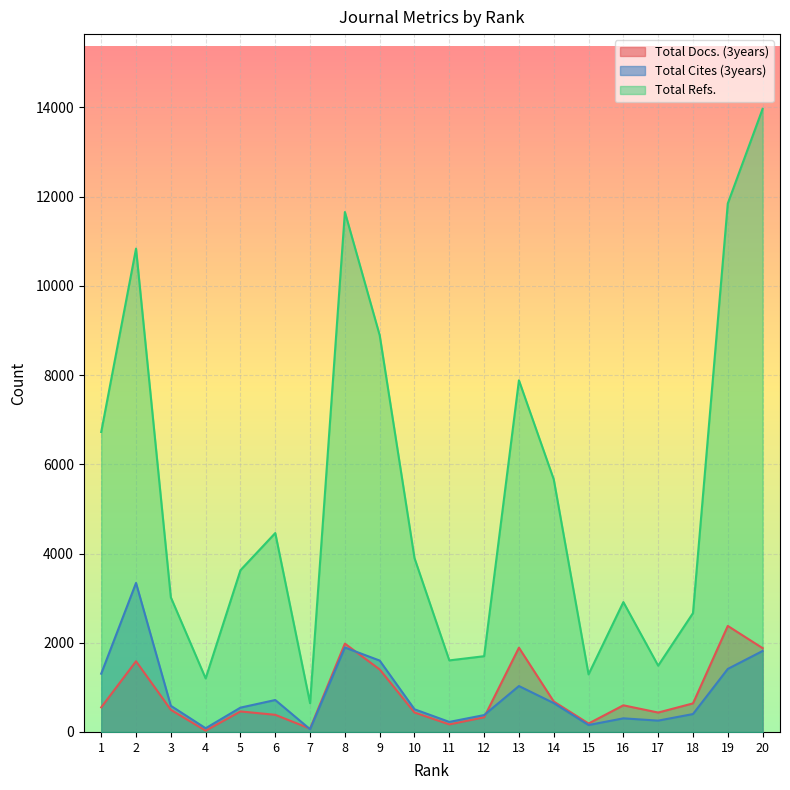

How many data points in Total Docs. (3years) are less than 551?

10